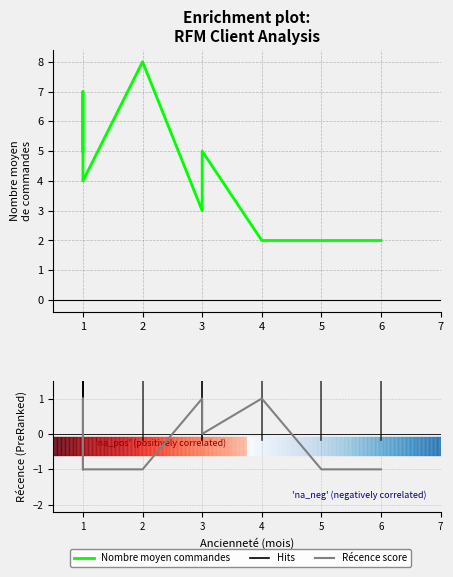

How many data points in Récence score are above 0?

3